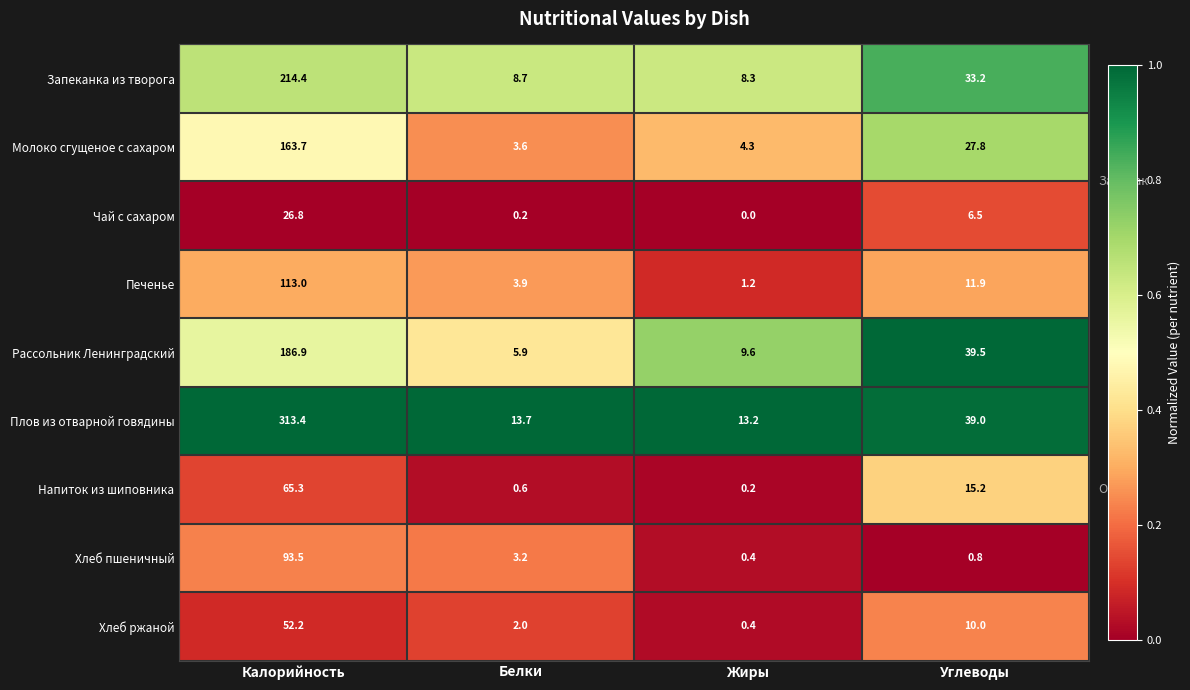

Where is Хлеб пшеничный nearest to the value 46?

Белки